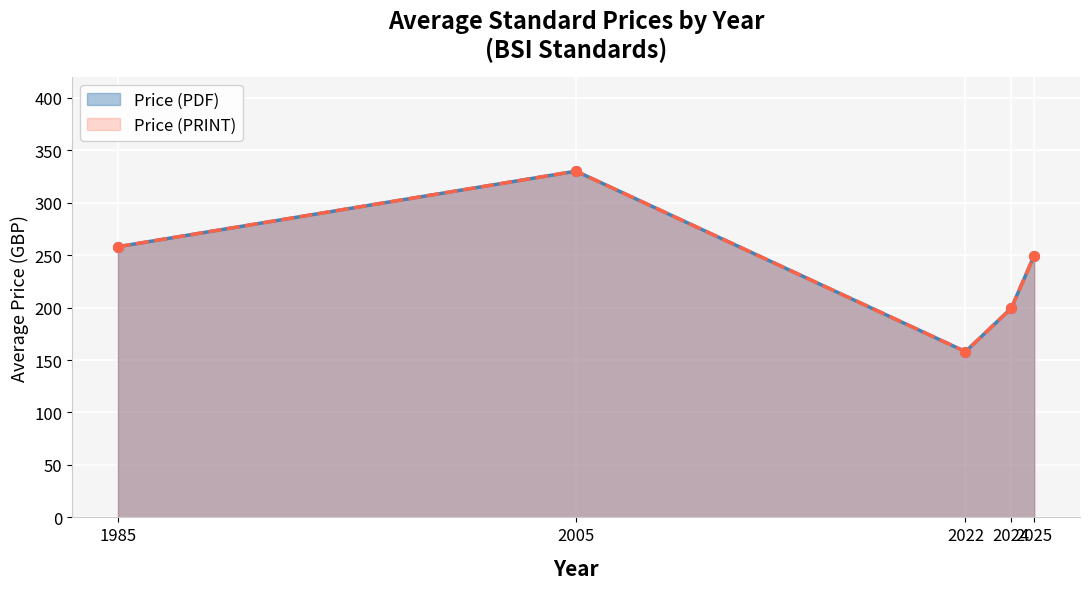

Which category has the lowest value in the Price (PRINT) series?

2022